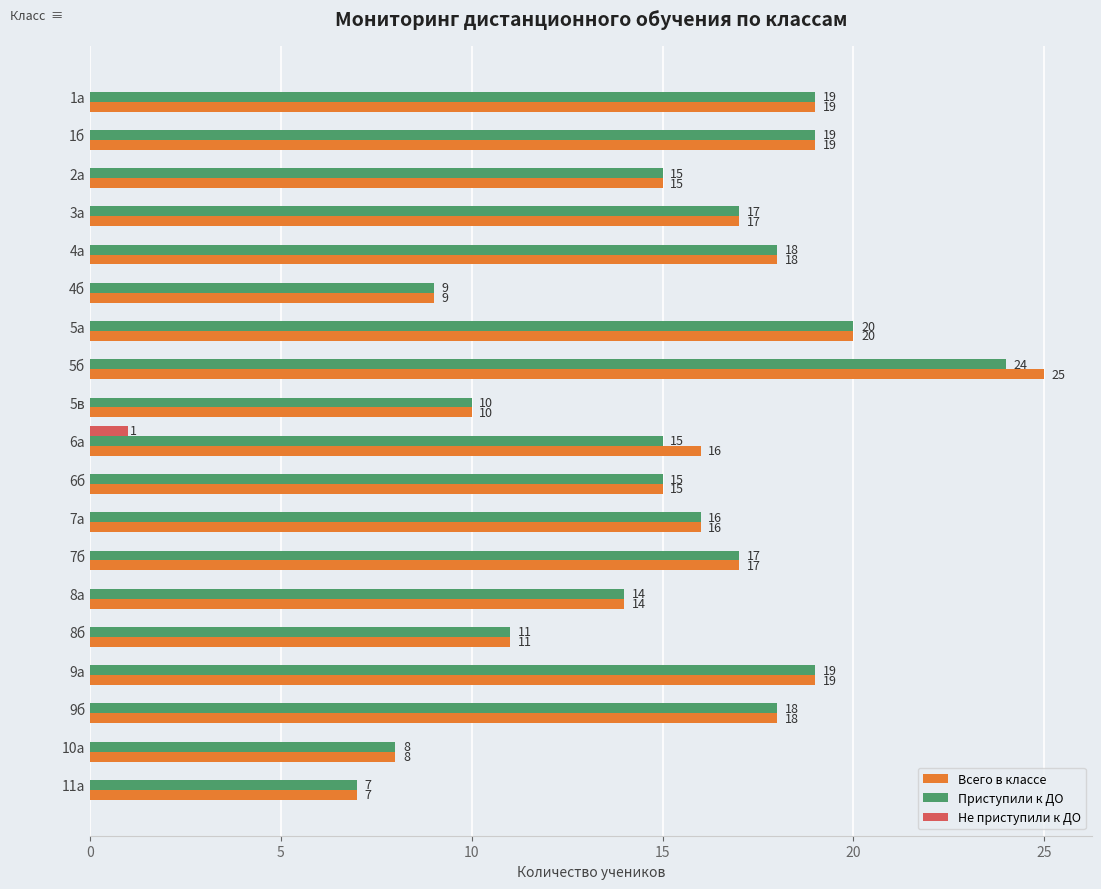

At which label does Не приступили к ДО reach its peak?

6а